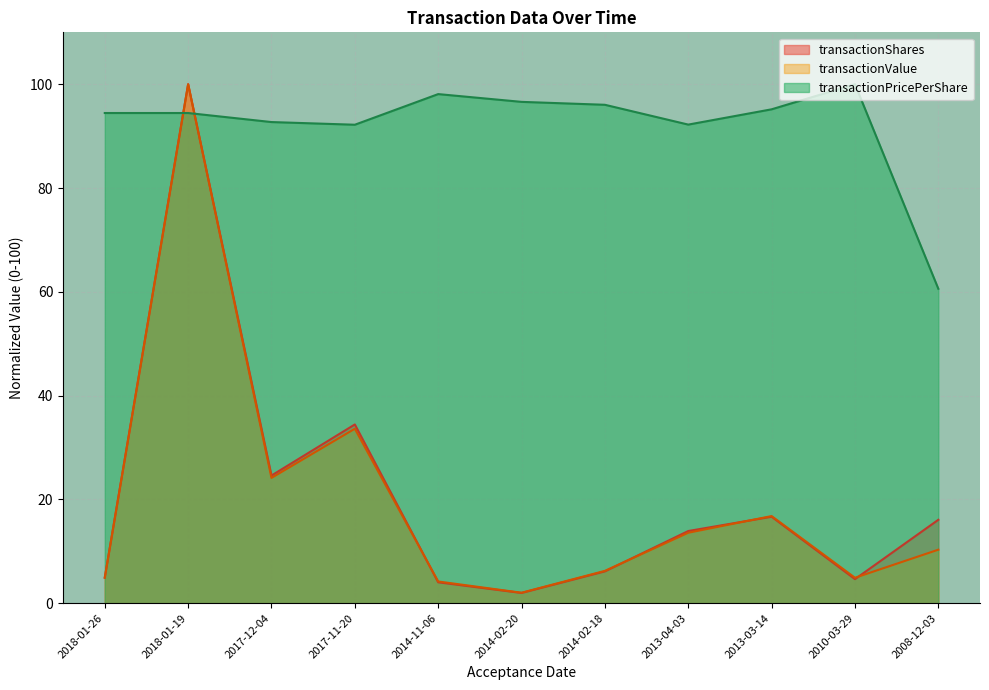

How many interior local peaks does the transactionValue series have?

3